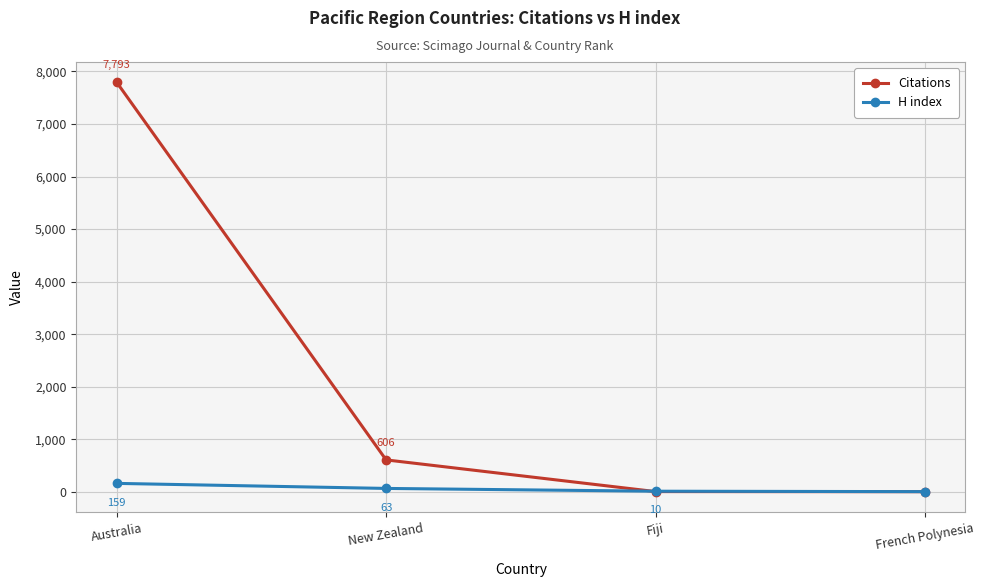

At which category does the chart reach its minimum across all series?

French Polynesia